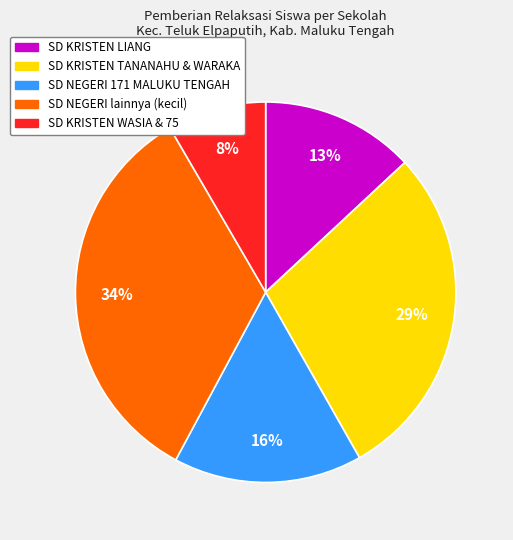

Do SD NEGERI 171 MALUKU TENGAH and SD KRISTEN TANANAHU & WARAKA together represent more than half of the pie?

No